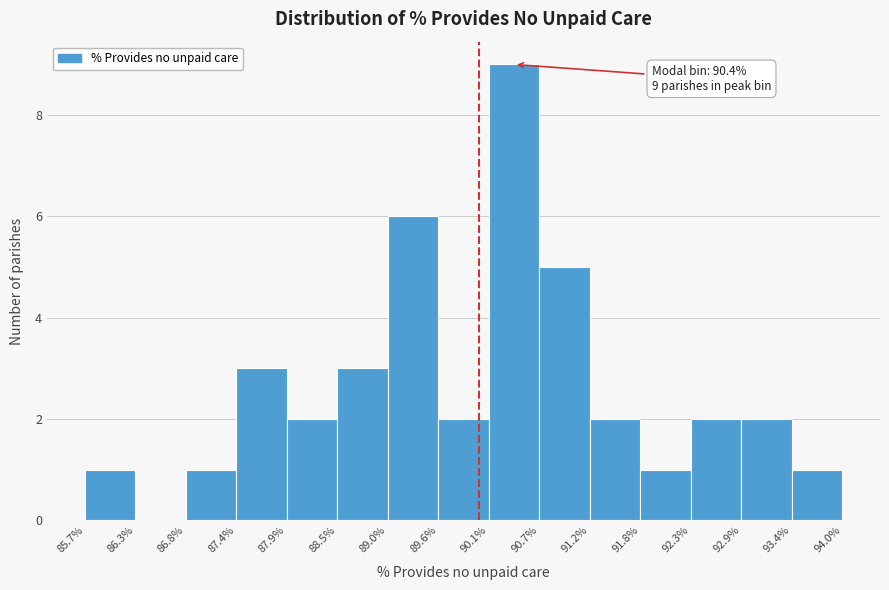

Which range on the x-axis has the tallest bar?

90.1% to 90.7%